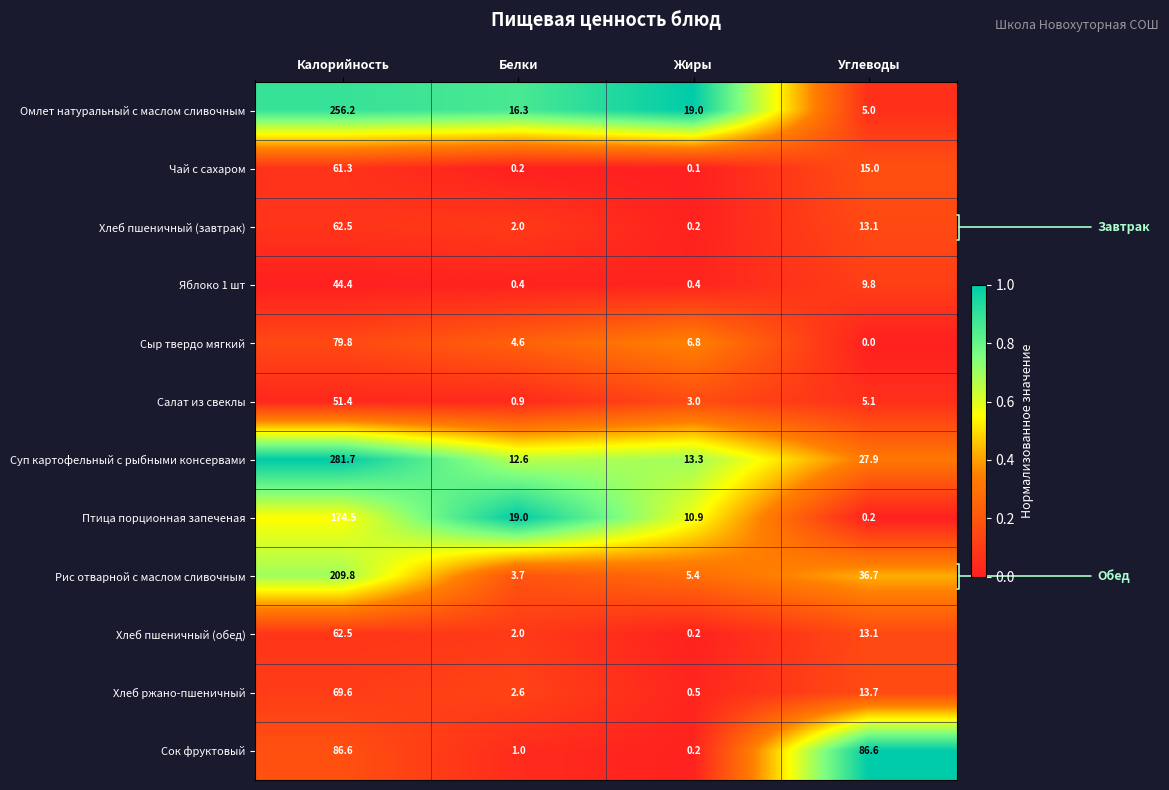

How many categories are shown in the chart?

4